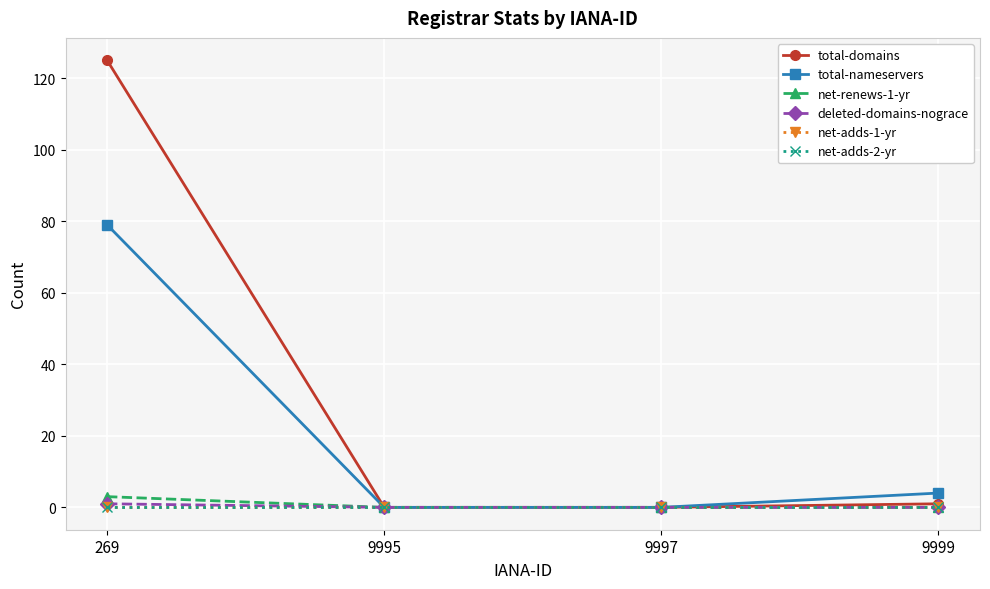

Does the chart have visible grid lines?

Yes